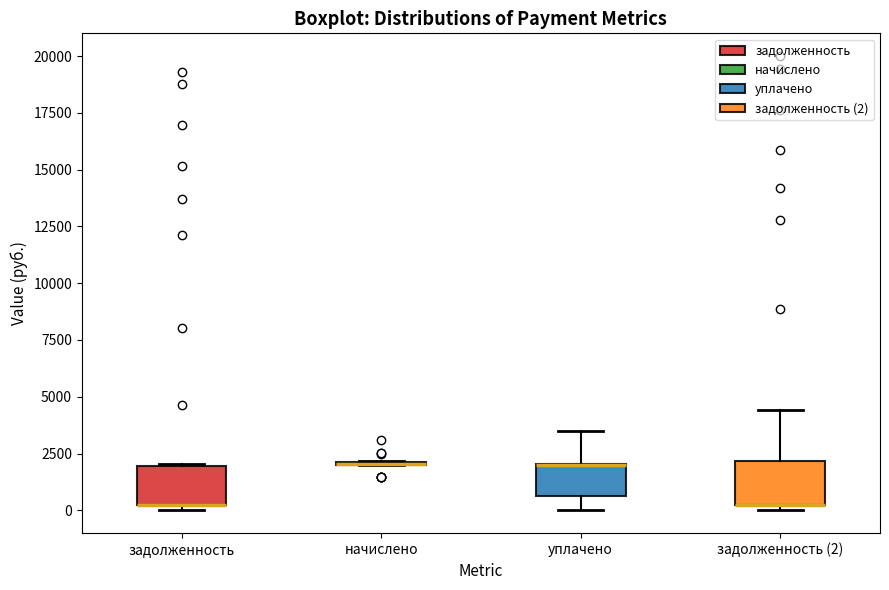

Reading left to right, transcribe this box plot: for each box, give where its median line is, the range the box spans, and where its two whiskers end, as read against the y-axis. The values are not printed on the chart, so give them approximately, as read against the axis.

задолженность: median 0 (drawn on the box's lower edge), box 0 to 2000, whiskers 0 (just below the box's lower edge) to 2000
начислено: box collapsed to a line at 2000, whiskers 2000 to 2000
уплачено: median 2000 (drawn on the box's upper edge), box 500 to 2000, whiskers 0 to 3500
задолженность (2): median 0 (drawn on the box's lower edge), box 0 to 2000, whiskers 0 (just below the box's lower edge) to 4500